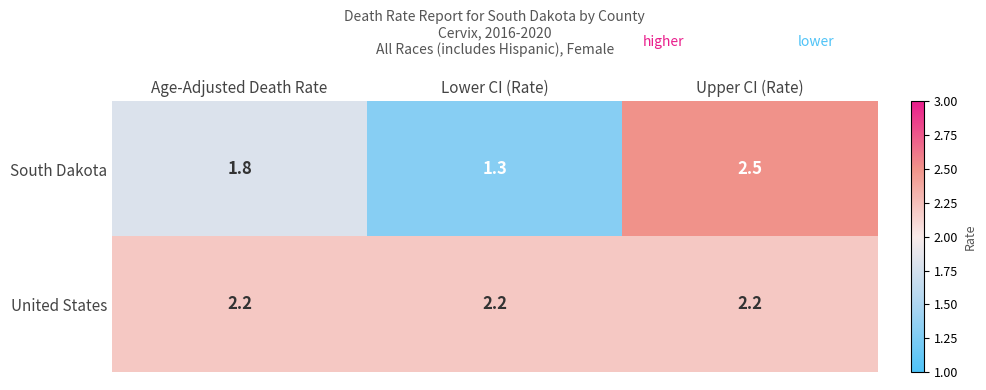

Which series changed the most between Age-Adjusted Death Rate and Upper CI (Rate)?

South Dakota